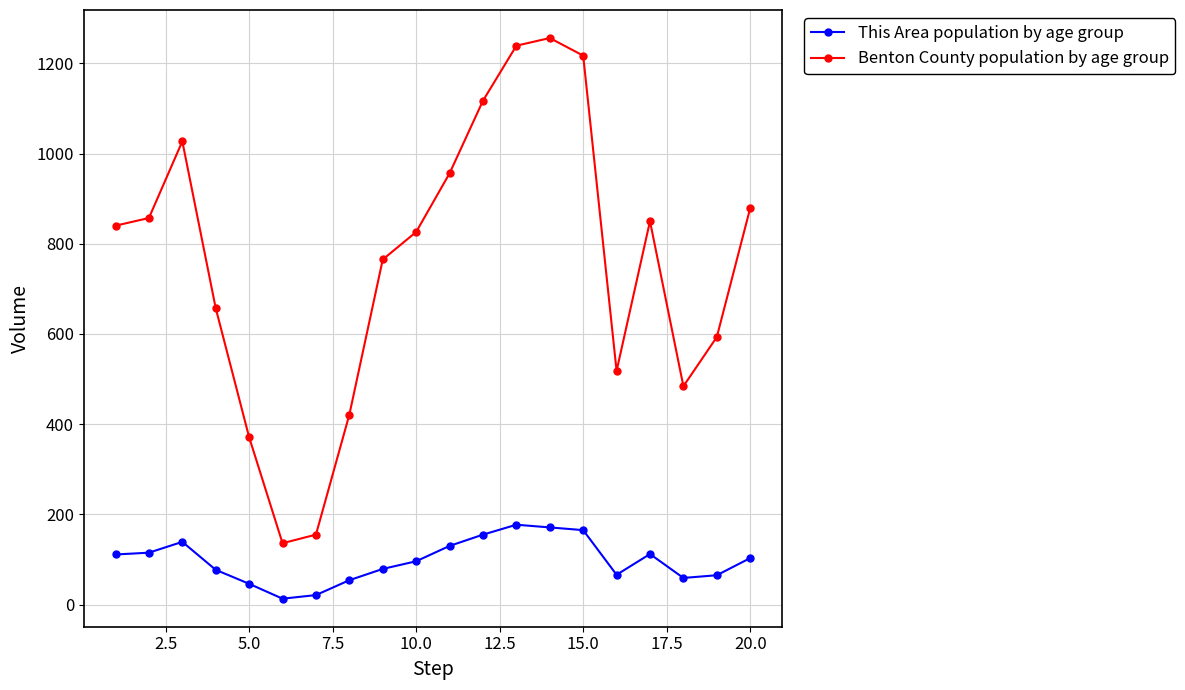

In Benton County population by age group, how many points are higher than both neighbors (excluding endpoints)?

3